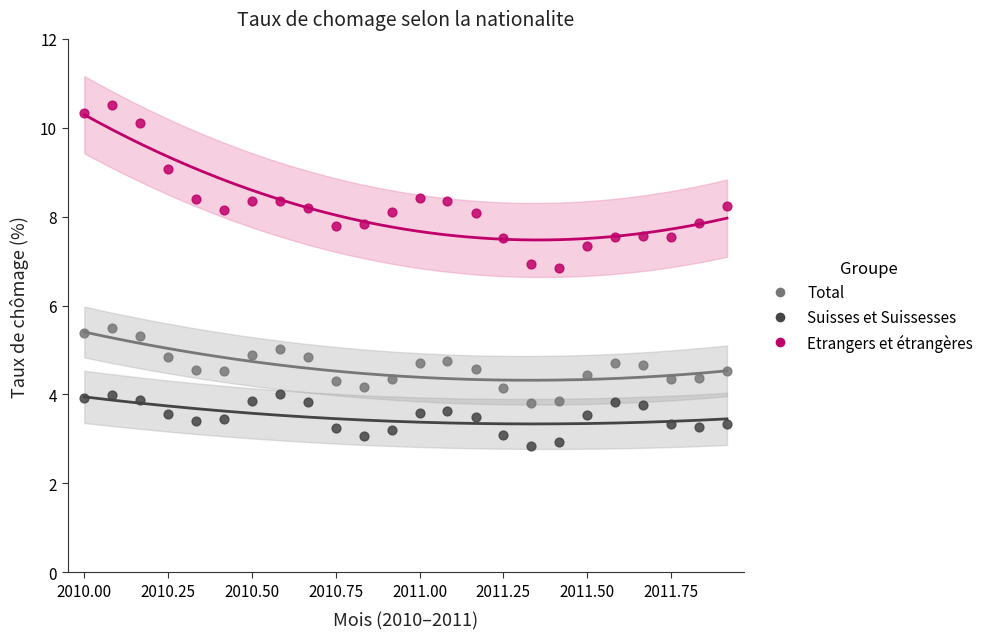

Across all data points, what is the range of X values (max minus min)?

1.9